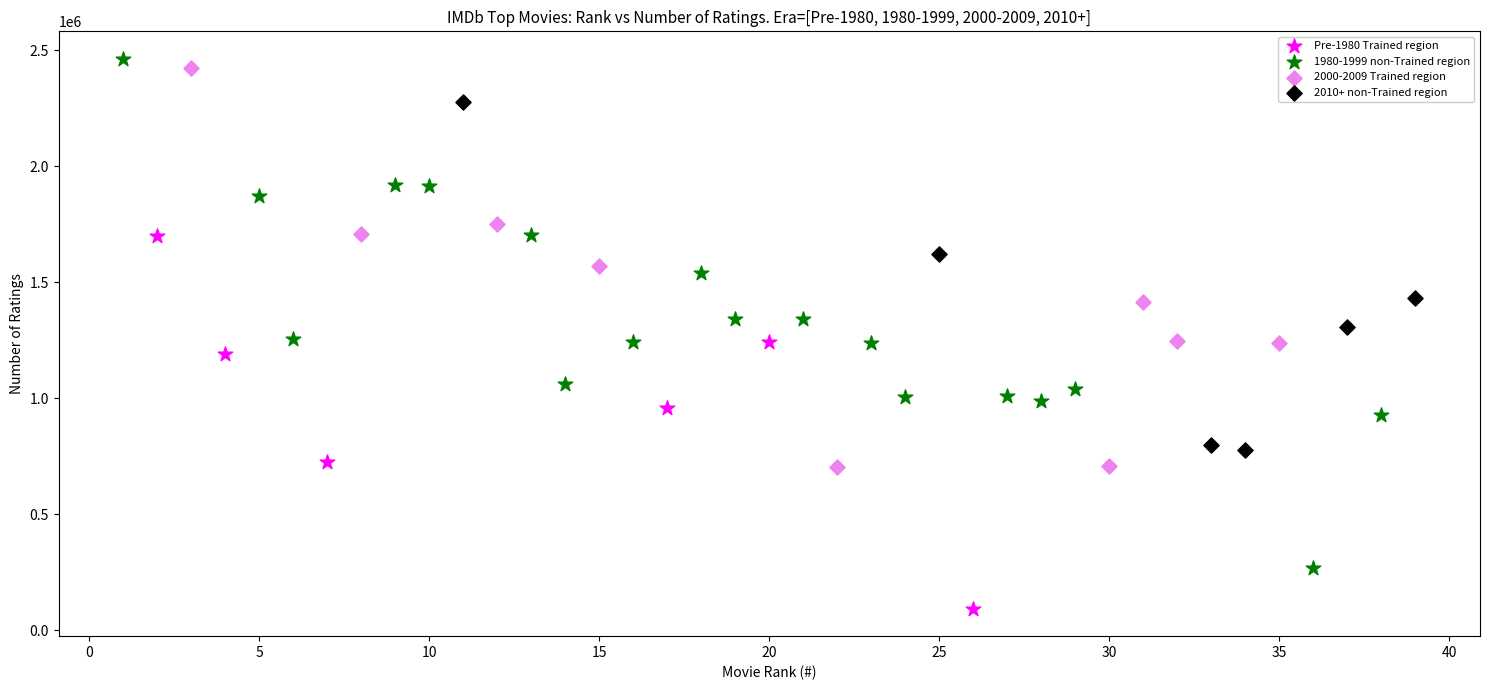

Which series has the largest Y range (max minus min)?

1980-1999 non-Trained region